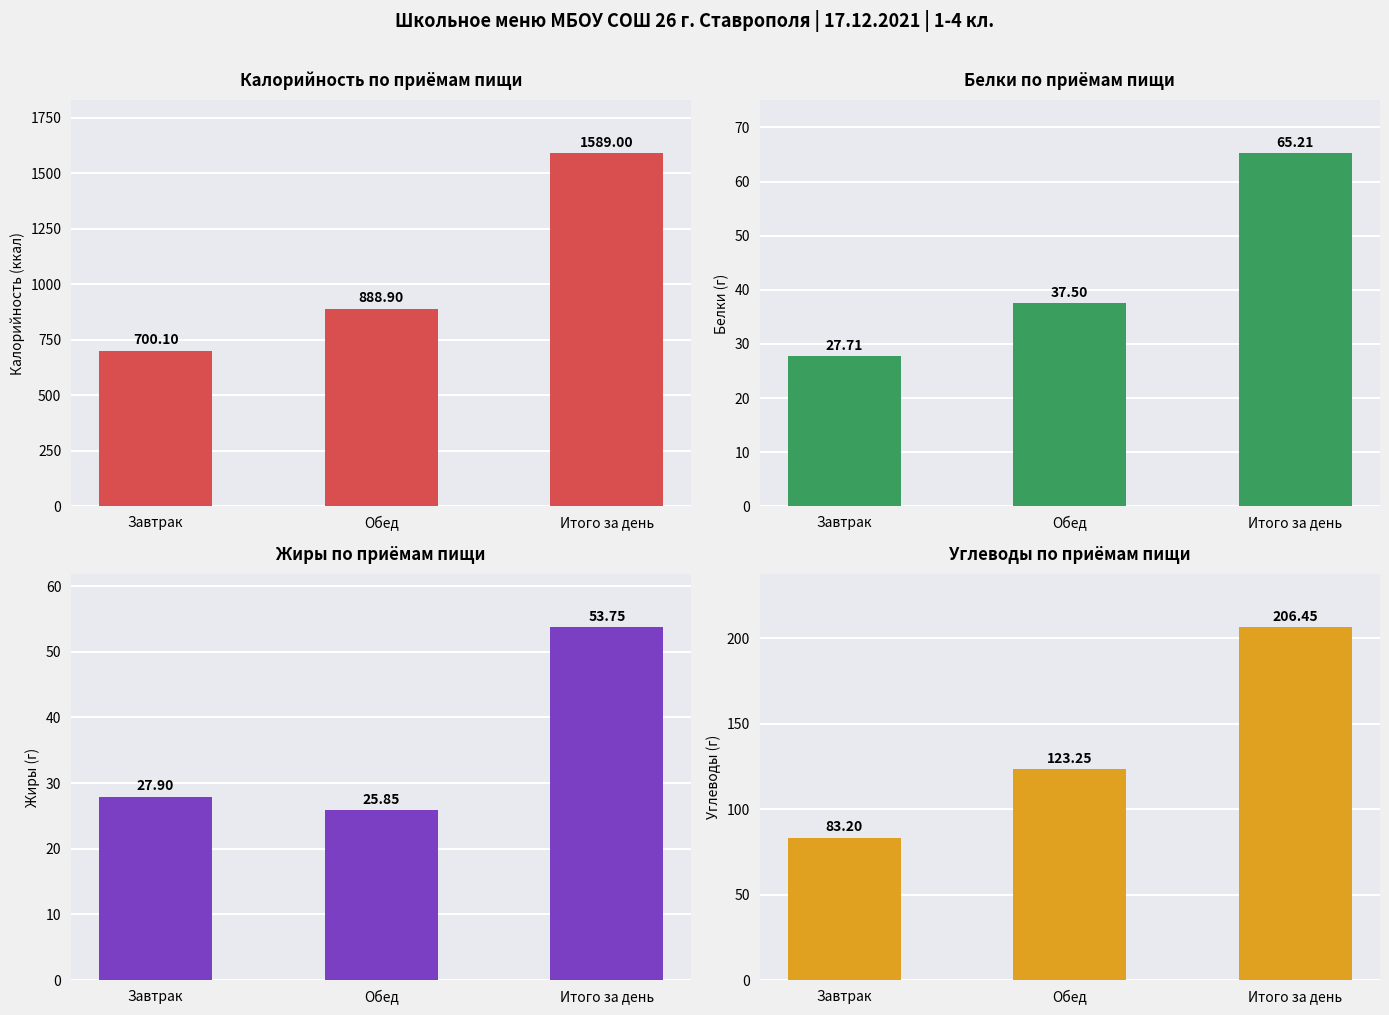

What is the sum of all Калорийность values?

3178.0